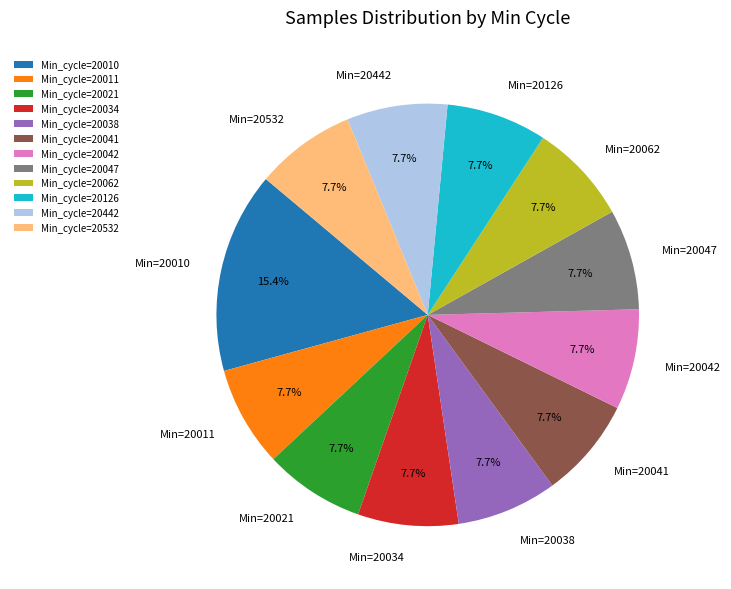

Which has a higher value, Min_cycle=20042 or Min_cycle=20010?

Min_cycle=20010